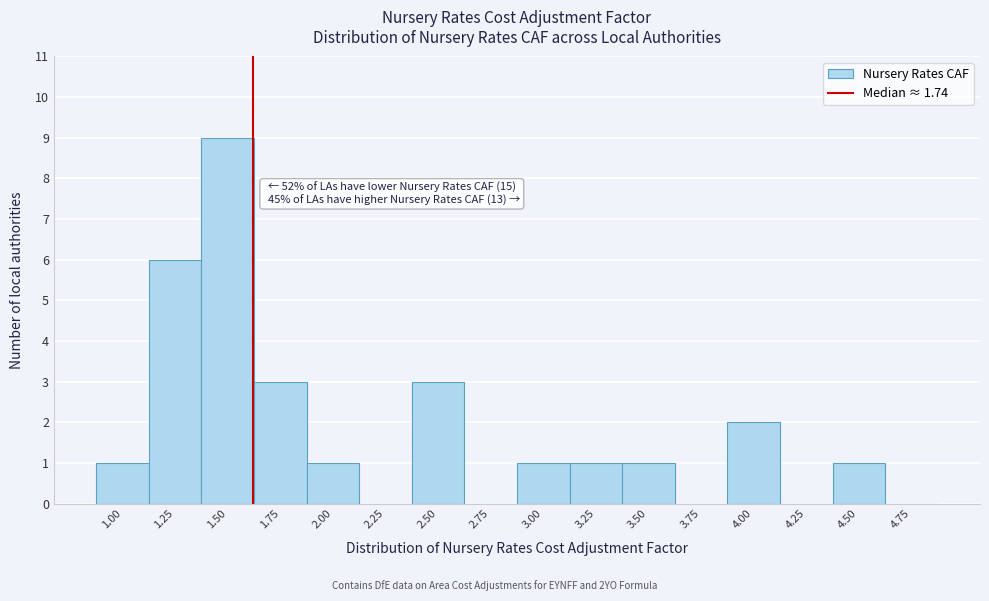

Reading right to left, extract all data points from this chart.

4.75=0	4.50=1	4.25=0	4.00=2	3.75=0	3.50=1	3.25=1	3.00=1	2.75=0	2.50=3	2.25=0	2.00=1	1.75=3	1.50=9	1.25=6	1.00=1